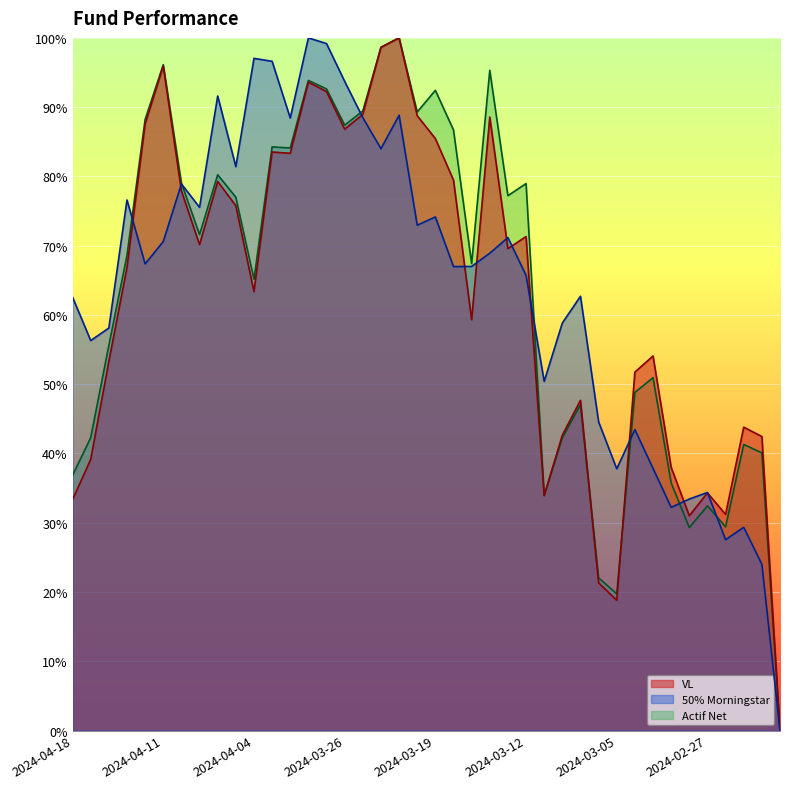

List the series in order of their peak value, highest first.

VL, 50% Morningstar